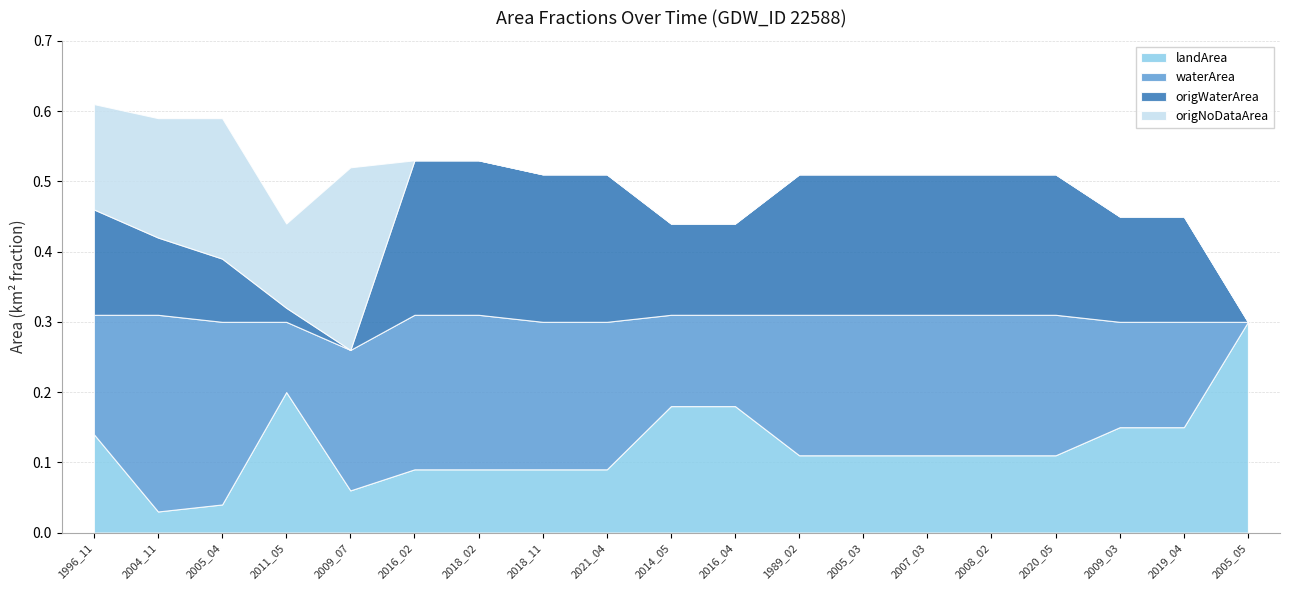

Is it true that origWaterArea equals -0.1 at 2009_07?

False